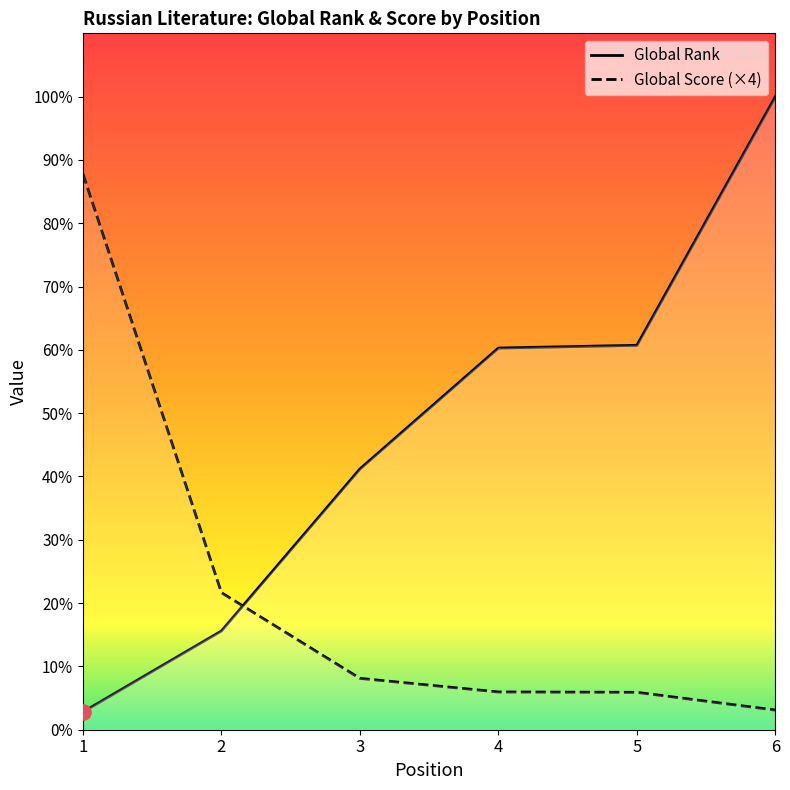

At which category is the sum across all series the highest?

6